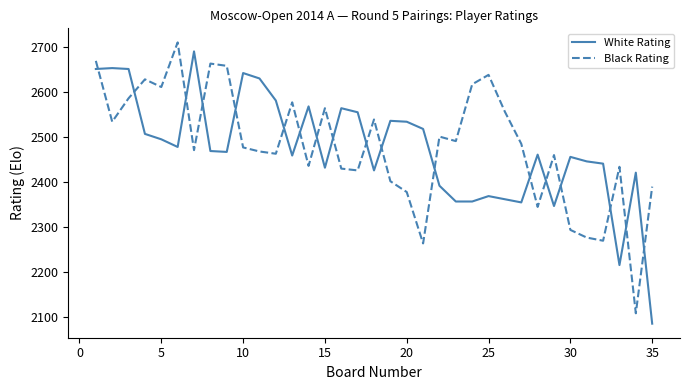

What is the highest value of the Black Rating series?

2710